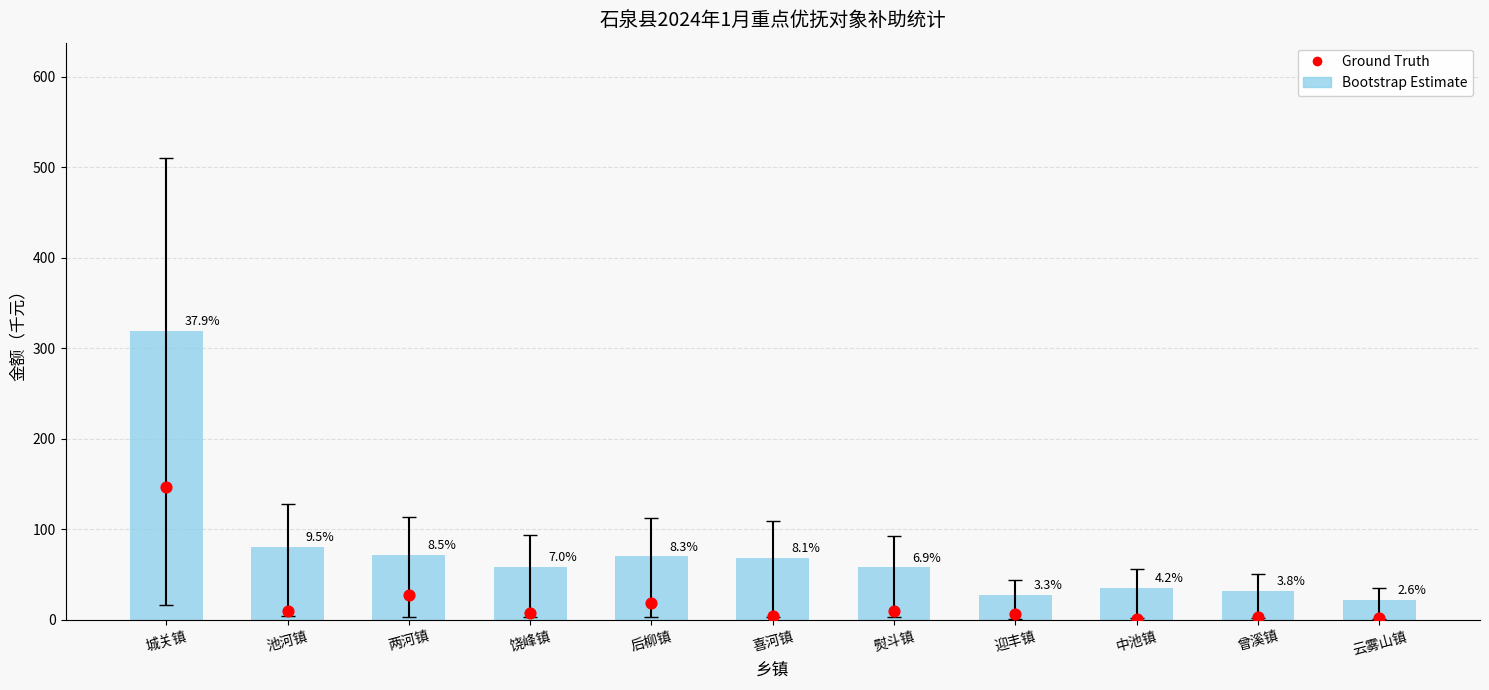

At how many categories does at least one series exceed 13?

11